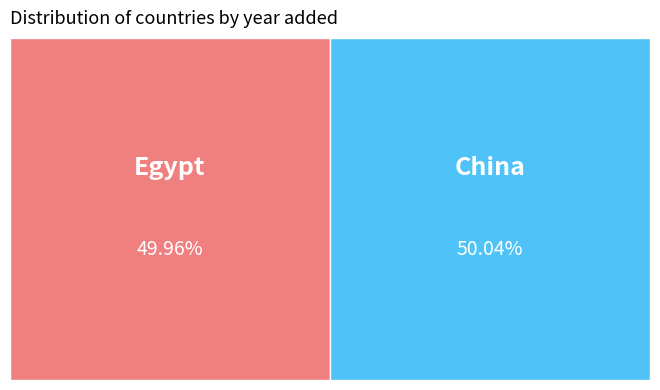

Which slice is the smallest?

Egypt